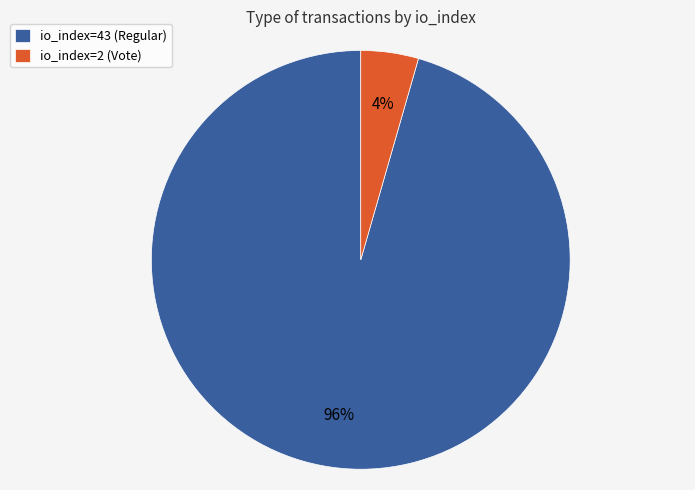

To the nearest percent, what is the average slice percentage?

50%